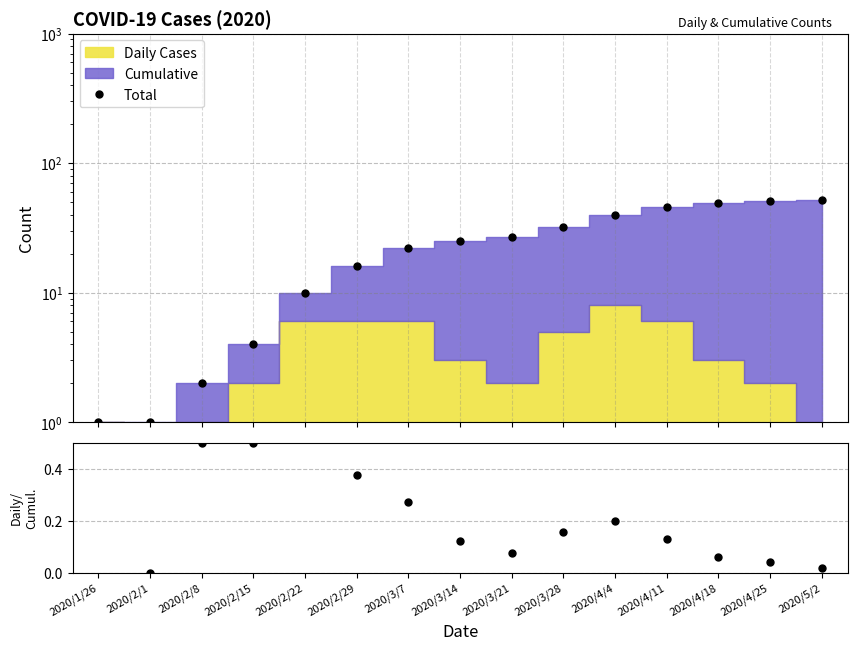

How many positive values does the Daily/Cumulative series have?

14